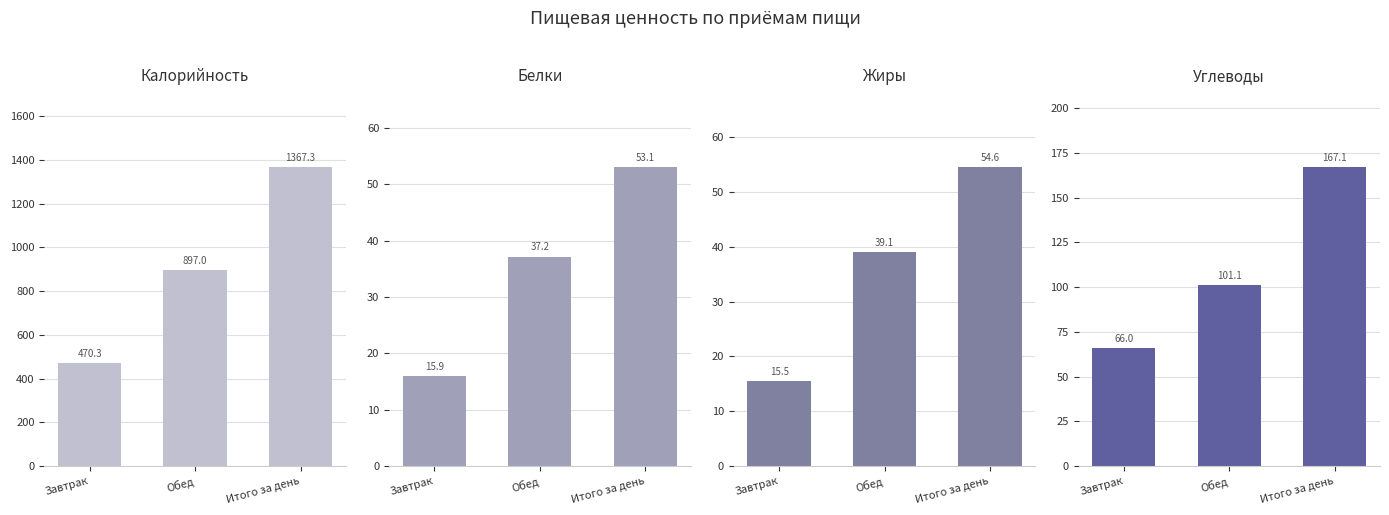

What is the sum of all Калорийность values?

2734.6